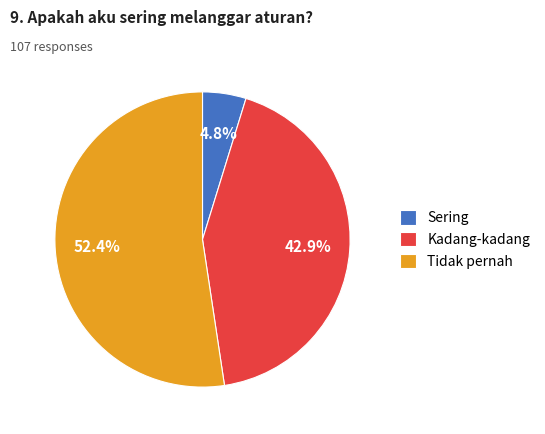

What percentage do Tidak pernah and Sering together represent?

57.1%